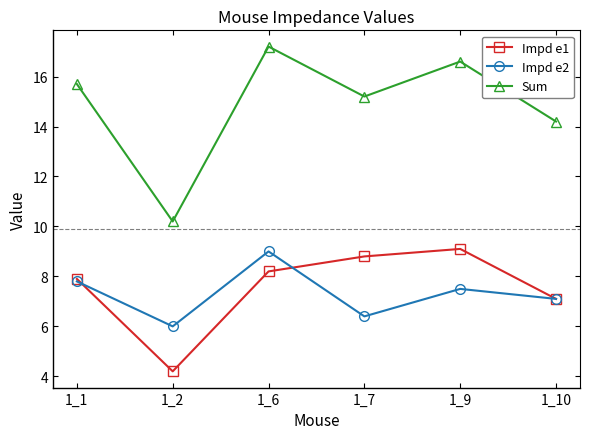

Which category has the highest value in the Impd e1 series?

1_9